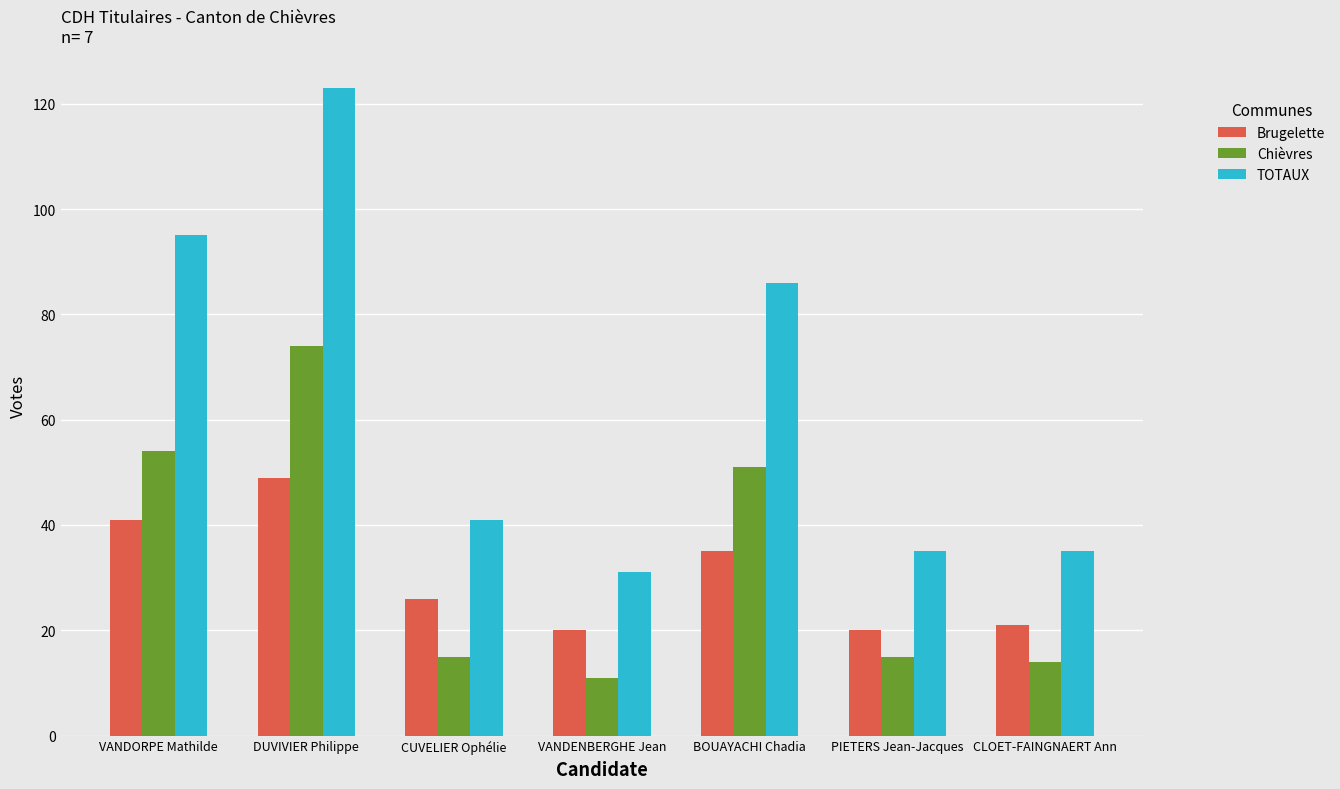

Reading left to right, what are all the values shown in this chart?

Brugelette: 41	49	26	20	35	20	21
Chièvres: 54	74	15	11	51	15	14
TOTAUX: 95	123	41	31	86	35	35